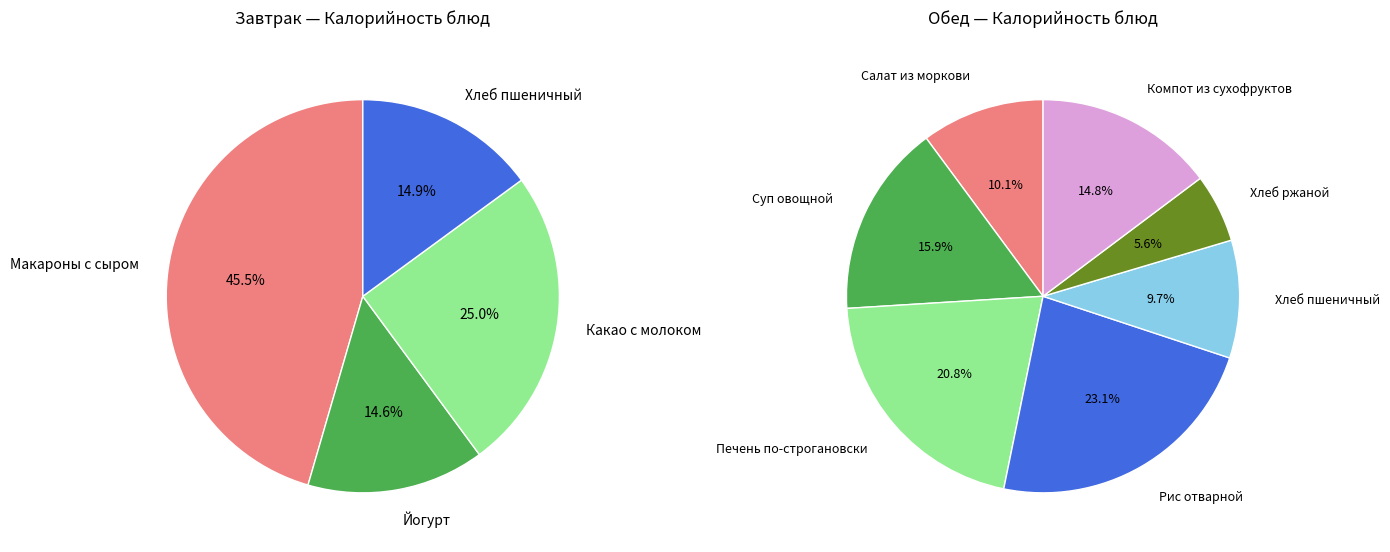

What is the largest slice in the pie chart?

Макароны запеченные с сыром и маслом